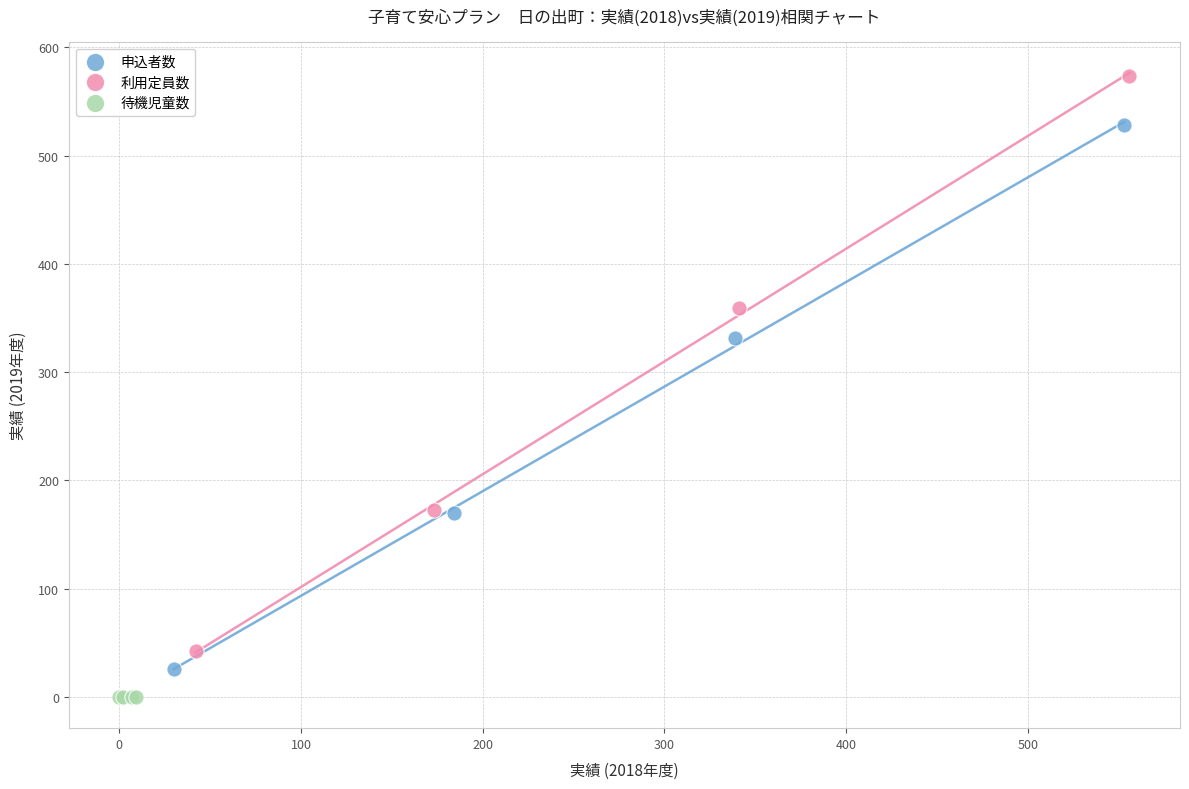

Which series reaches the maximum Y coordinate?

利用定員数